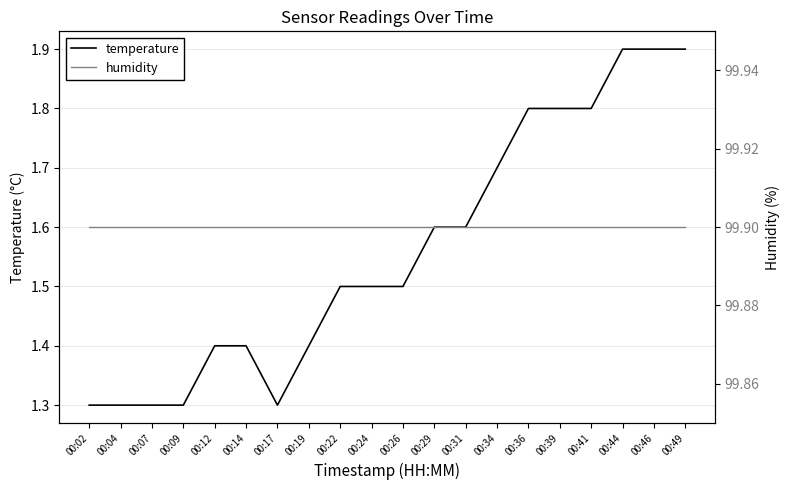

Is this an area chart (filled region under the line)?

No